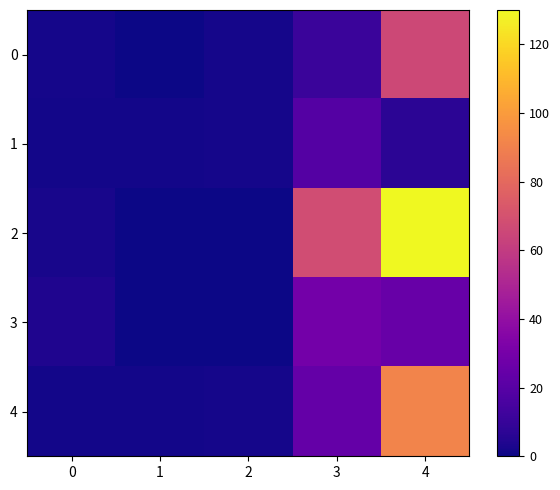

List the labels in order of 0 value, smallest first.

1, 0, 2, 3, 4